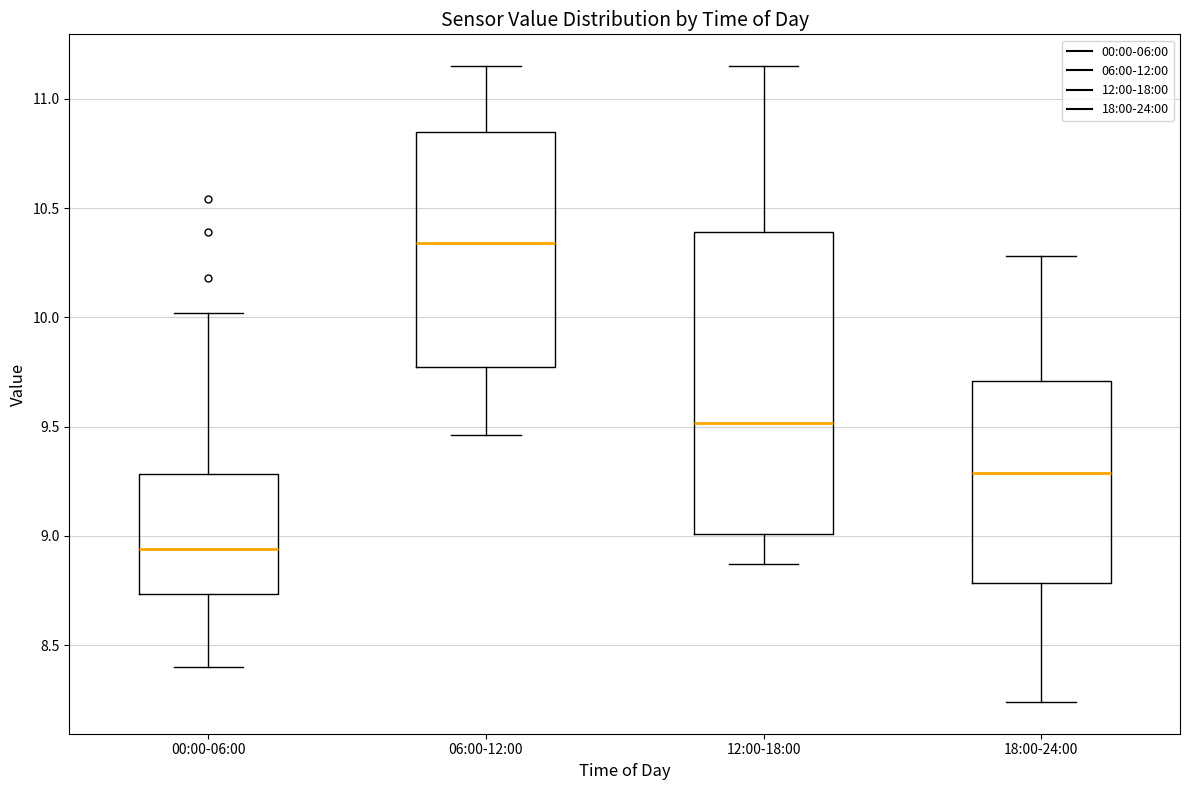

Reading left to right, transcribe this box plot: for each box, give where its median line is, the range the box spans, and where its two whiskers end, as read against the y-axis. The values are not printed on the chart, so give them approximately, as read against the axis.

00:00-06:00: median 8.95, box 8.75 to 9.30, whiskers 8.40 to 10.00
06:00-12:00: median 10.35, box 9.80 to 10.85, whiskers 9.45 to 11.15
12:00-18:00: median 9.50, box 9.00 to 10.40, whiskers 8.85 to 11.15
18:00-24:00: median 9.30, box 8.80 to 9.70, whiskers 8.25 to 10.30